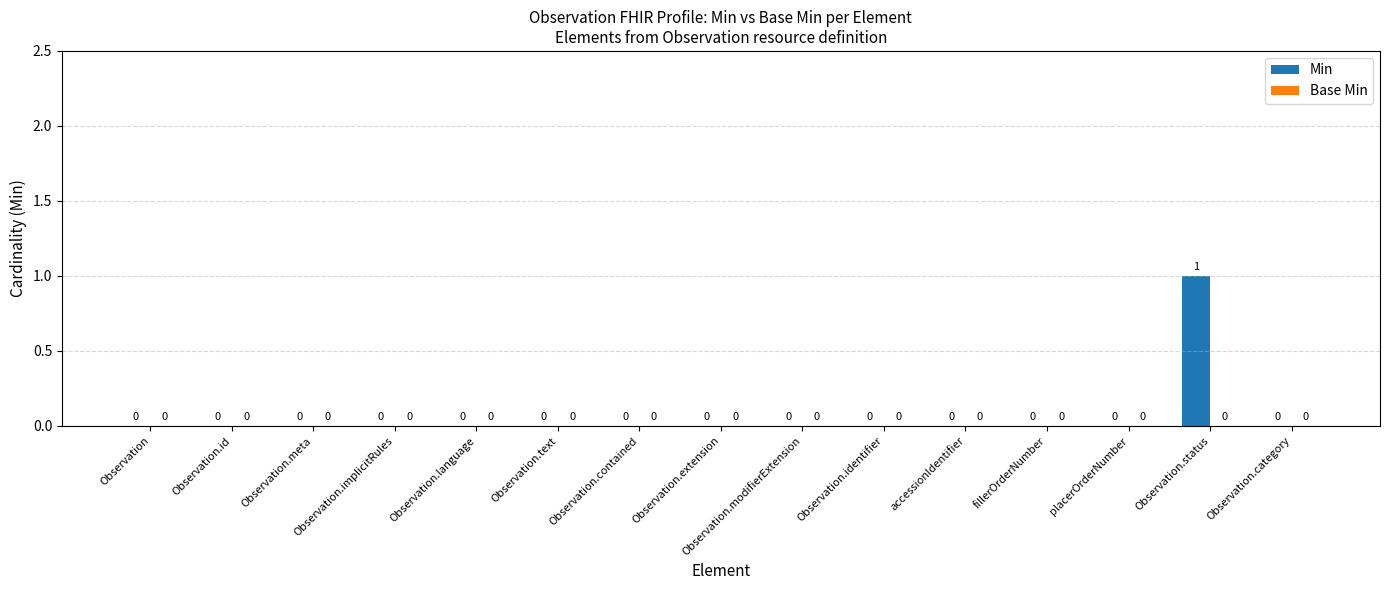

Are the bars horizontal?

No